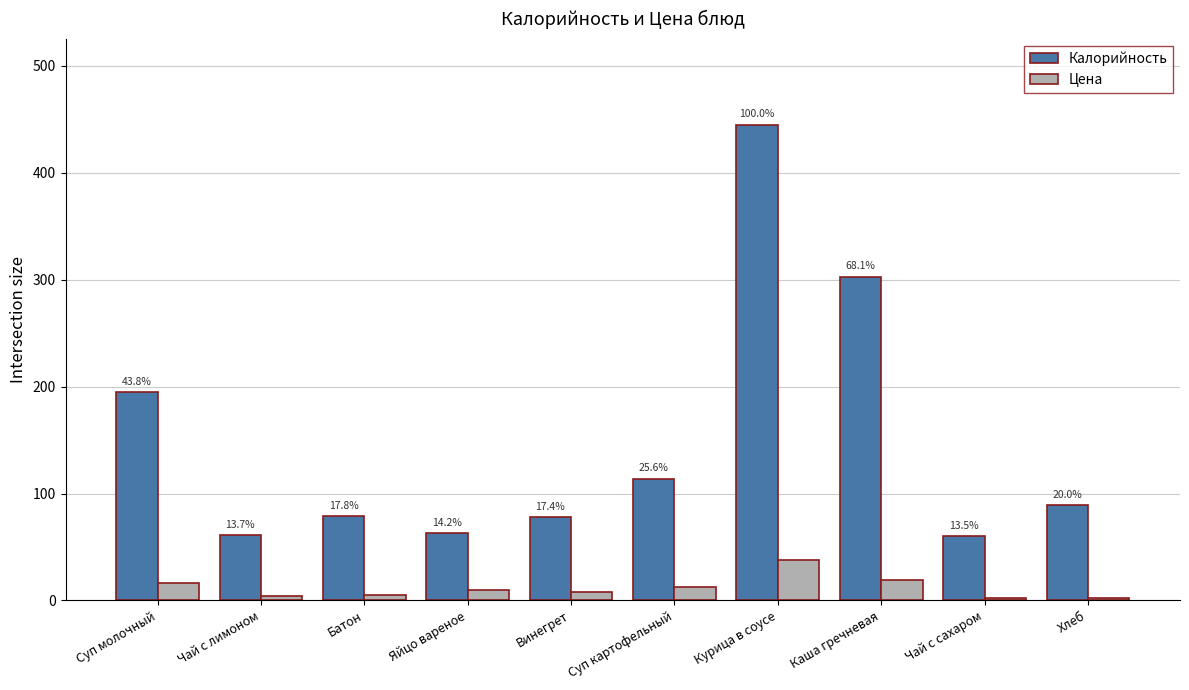

How many bars are there in each group?

2